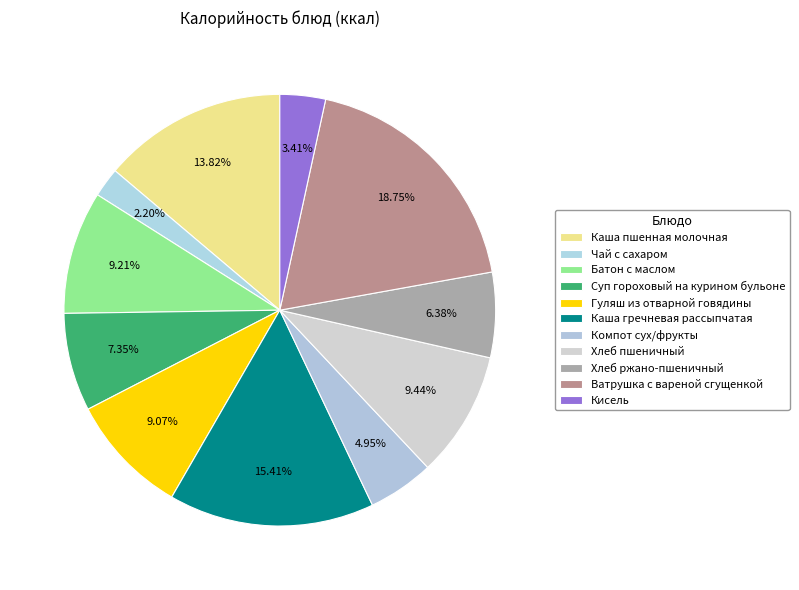

Rank the categories by value from lowest to highest.

Чай с сахаром, Кисель, Компот сух/фрукты, Хлеб ржано-пшеничный, Суп гороховый на курином бульоне, Гуляш из отварной говядины, Батон с маслом, Хлеб пшеничный, Каша пшенная молочная, Каша гречневая рассыпчатая, Ватрушка с вареной сгущенкой